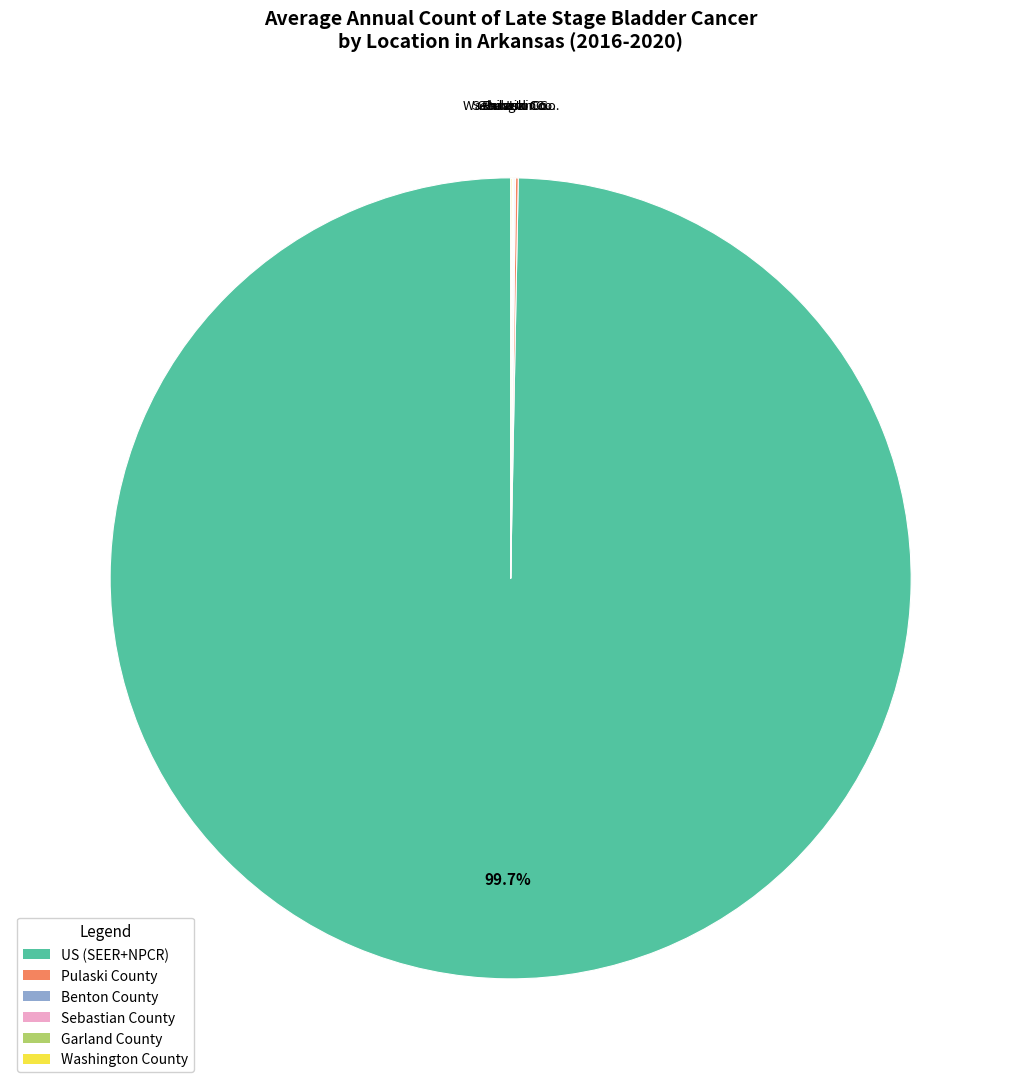

What is the largest slice in the pie chart?

US (SEER+NPCR)